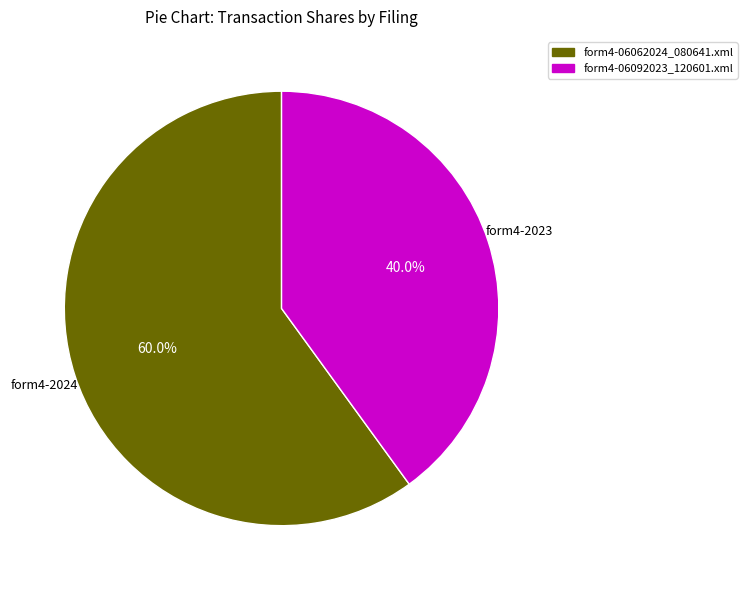

To the nearest percent, what portion does form4-06062024_080641.xml represent?

60%